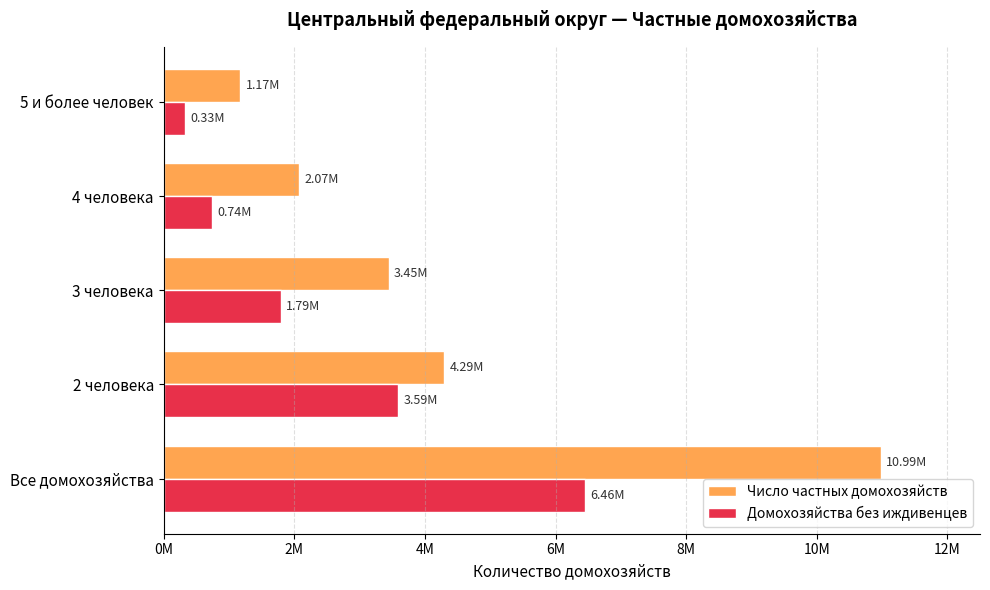

What is the difference between the maximum and minimum values in the Число частных домохозяйств series?

9813616